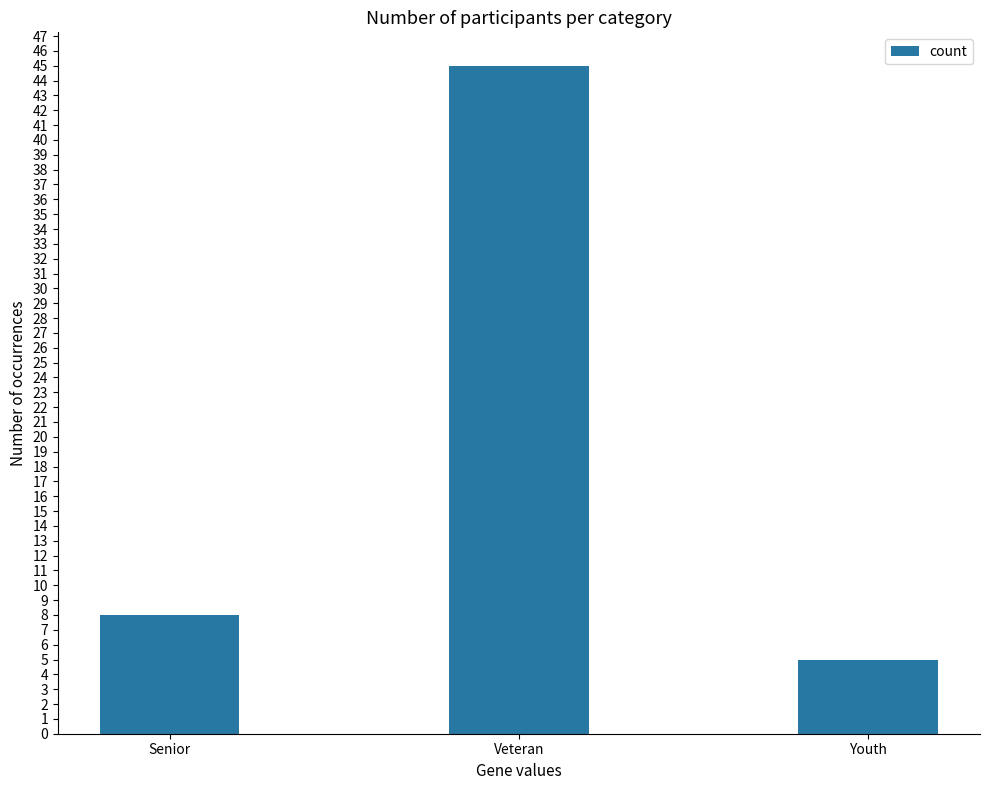

Between Youth and Senior, which is larger?

Senior